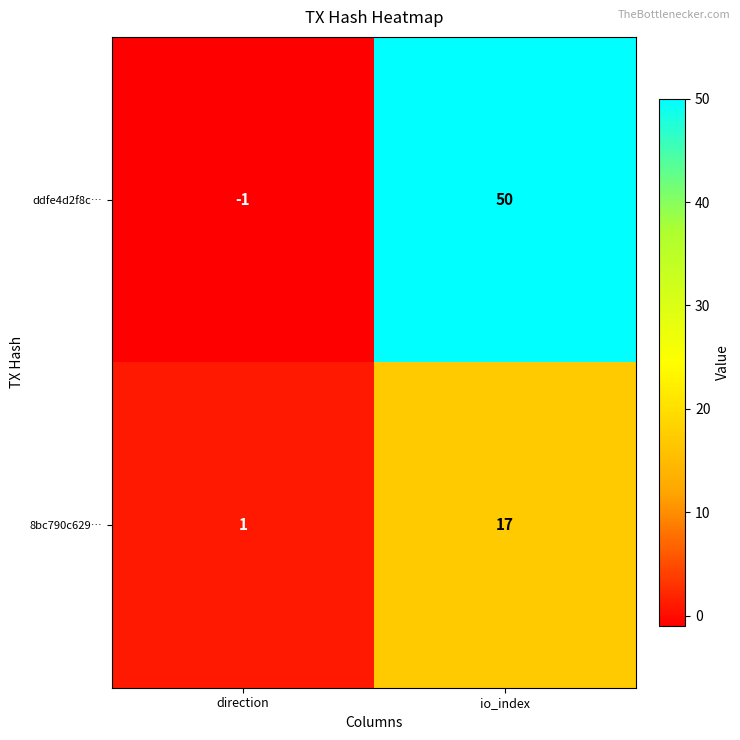

Between direction and io_index, which series saw the biggest shift?

ddfe4d2f8c…